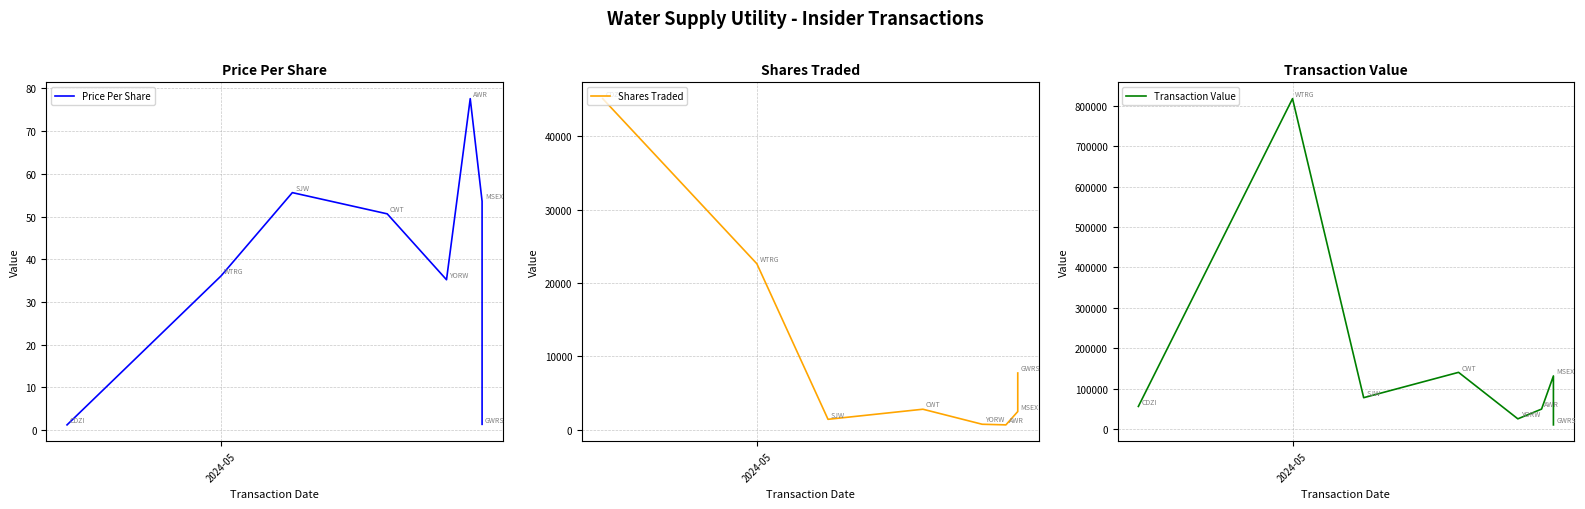

What is the average value of the Shares Traded series?

10431.2